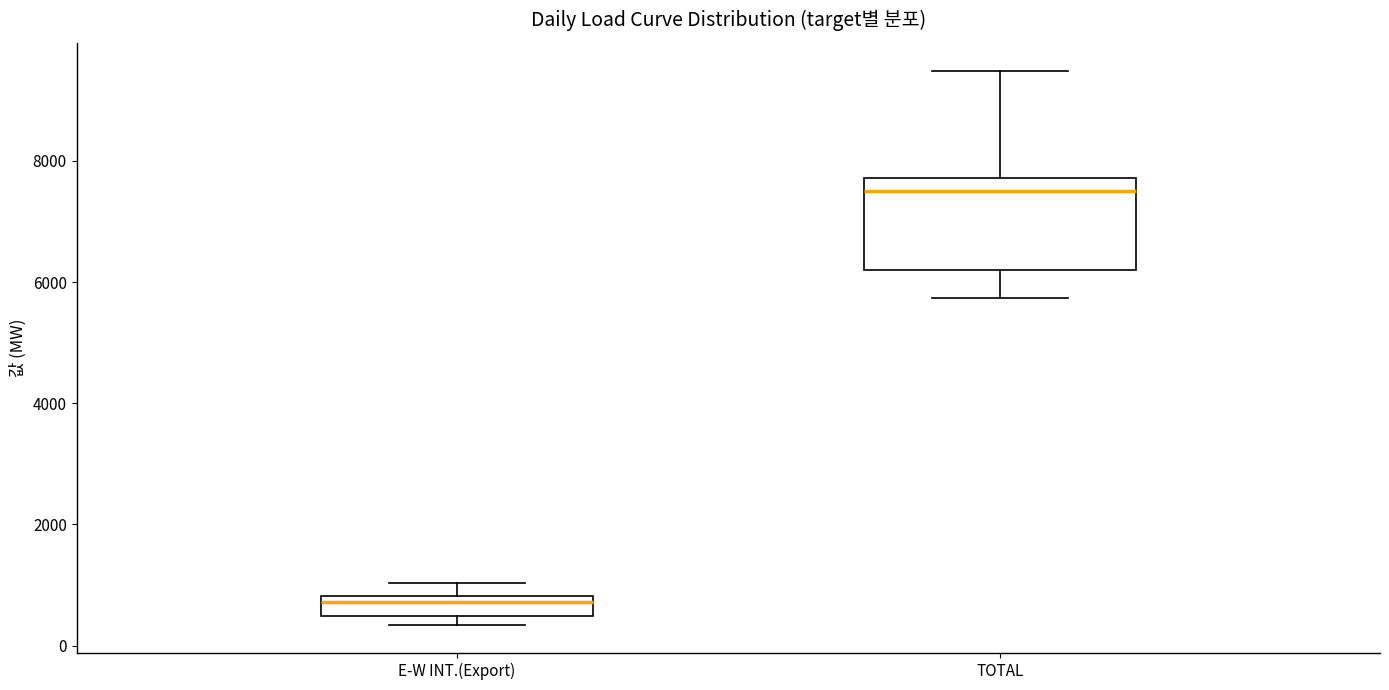

Reading left to right, transcribe this box plot: for each box, give where its median line is, the range the box spans, and where its two whiskers end, as read against the y-axis. The values are not printed on the chart, so give them approximately, as read against the axis.

E-W INT.(Export): median 800 (just below the box's upper edge), box 400 to 800, whiskers 400 (just below the box's lower edge) to 1000
TOTAL: median 7600, box 6200 to 7800, whiskers 5800 to 9400